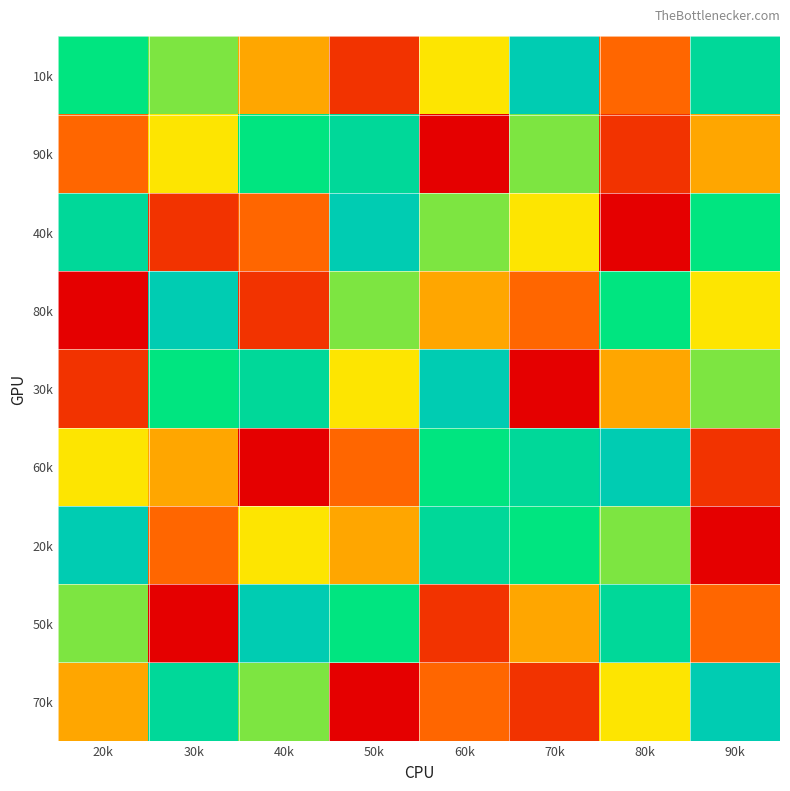

What is the spread (max minus min) of values at 70k?

8